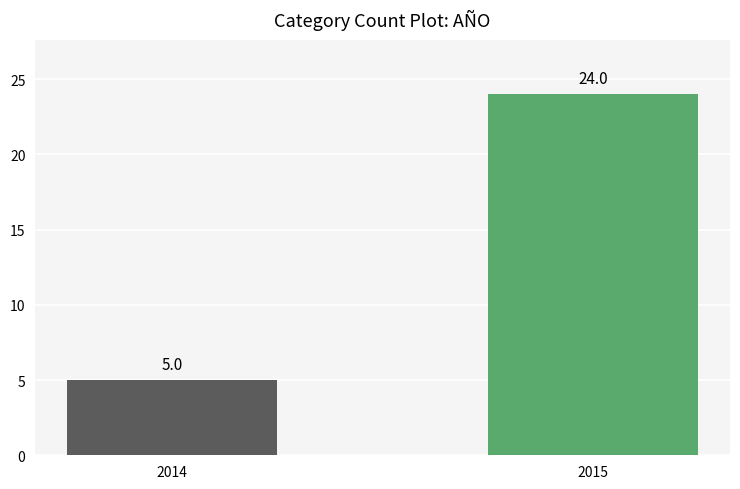

What is the maximum value shown in the chart?

24